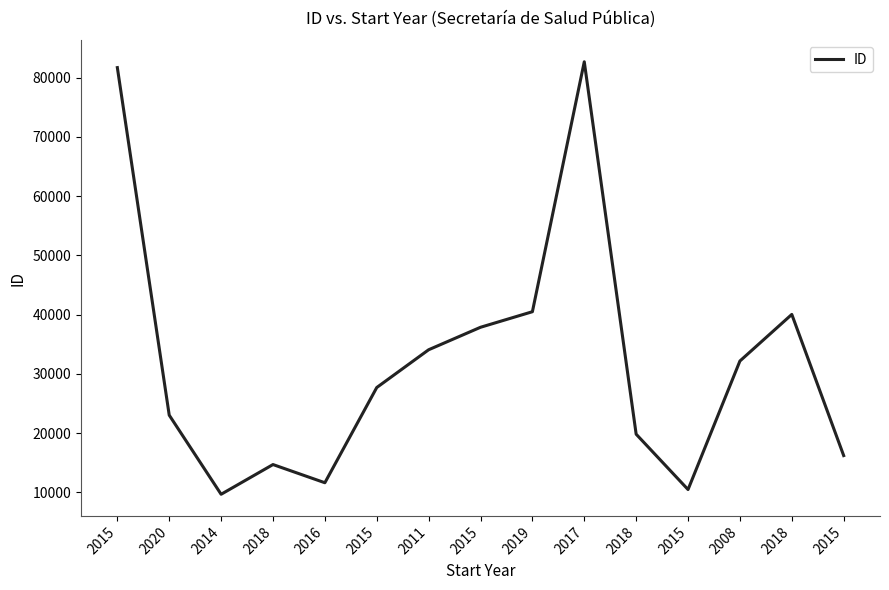

List the labels in order of value, largest first.

2017, 2015, 2019, 2018, 2015, 2011, 2008, 2015, 2020, 2018, 2015, 2018, 2016, 2015, 2014